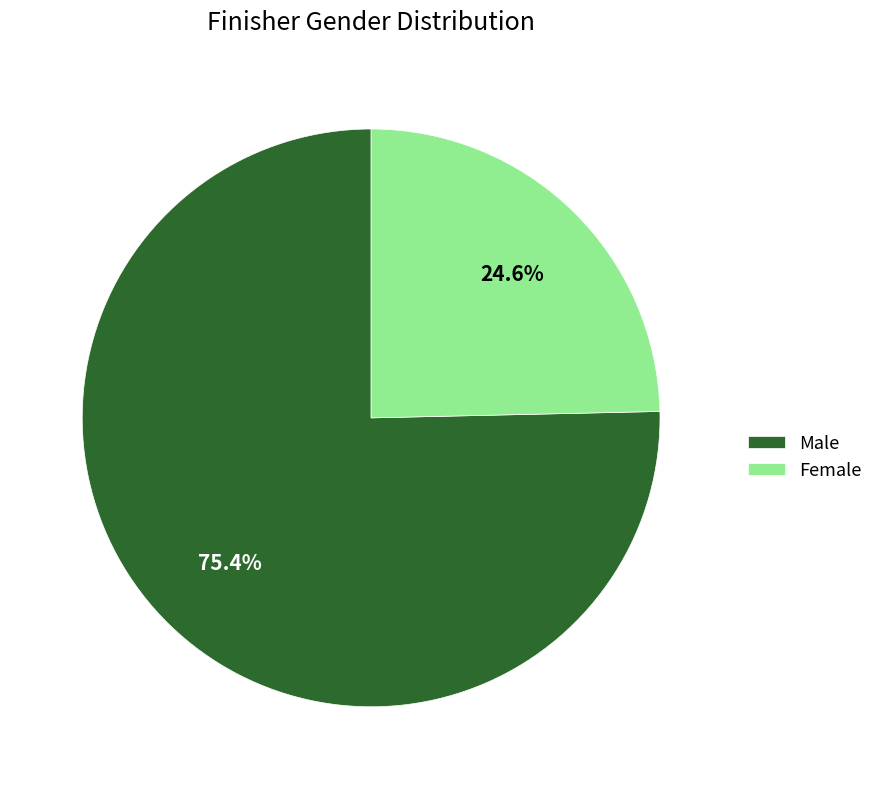

Rank the categories by value from highest to lowest.

Male, Female